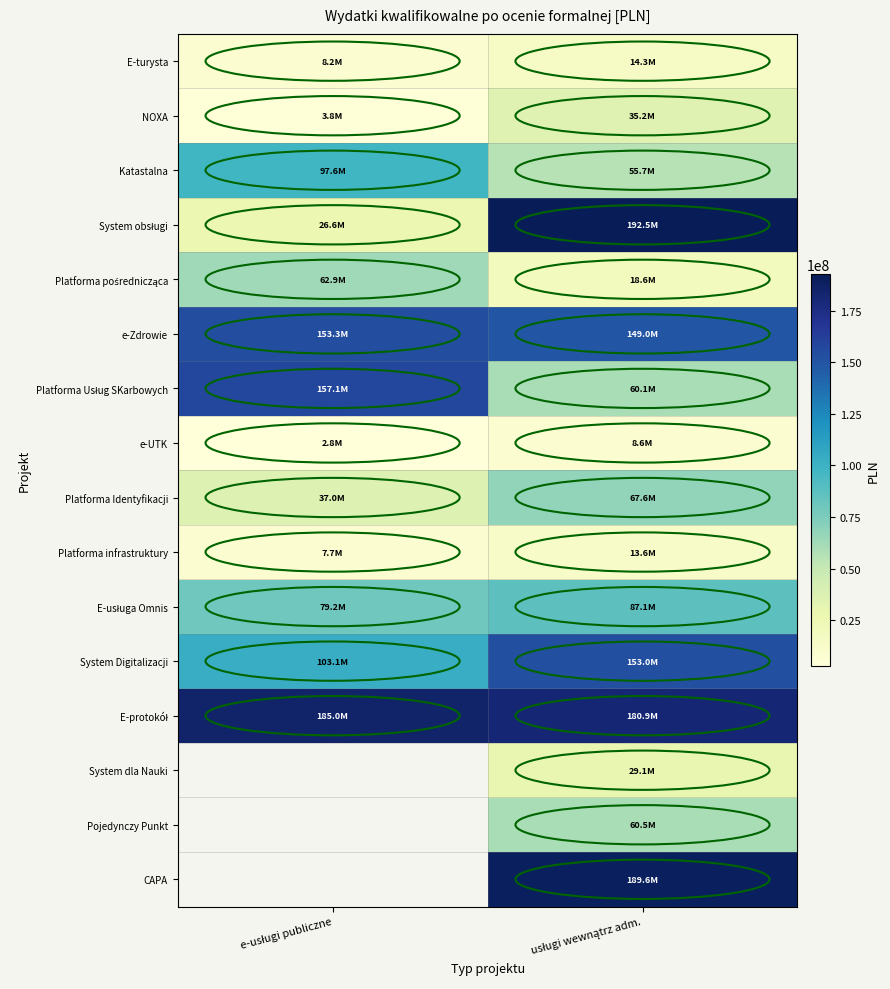

How many distinct data groups are displayed?

16